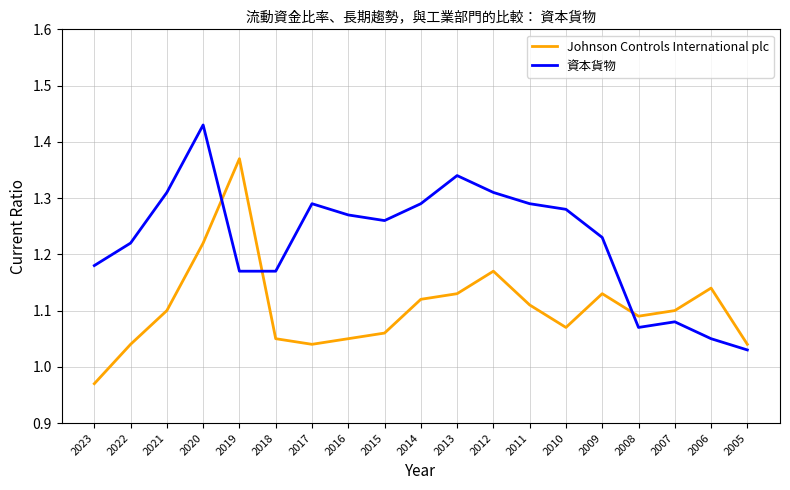

Which series has the largest total across all categories?

資本貨物